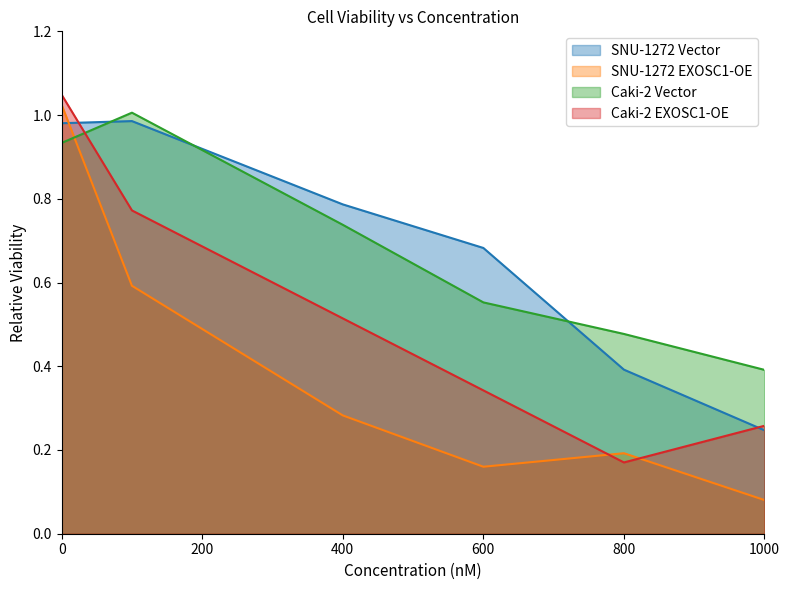

How many lines are shown in the chart?

4